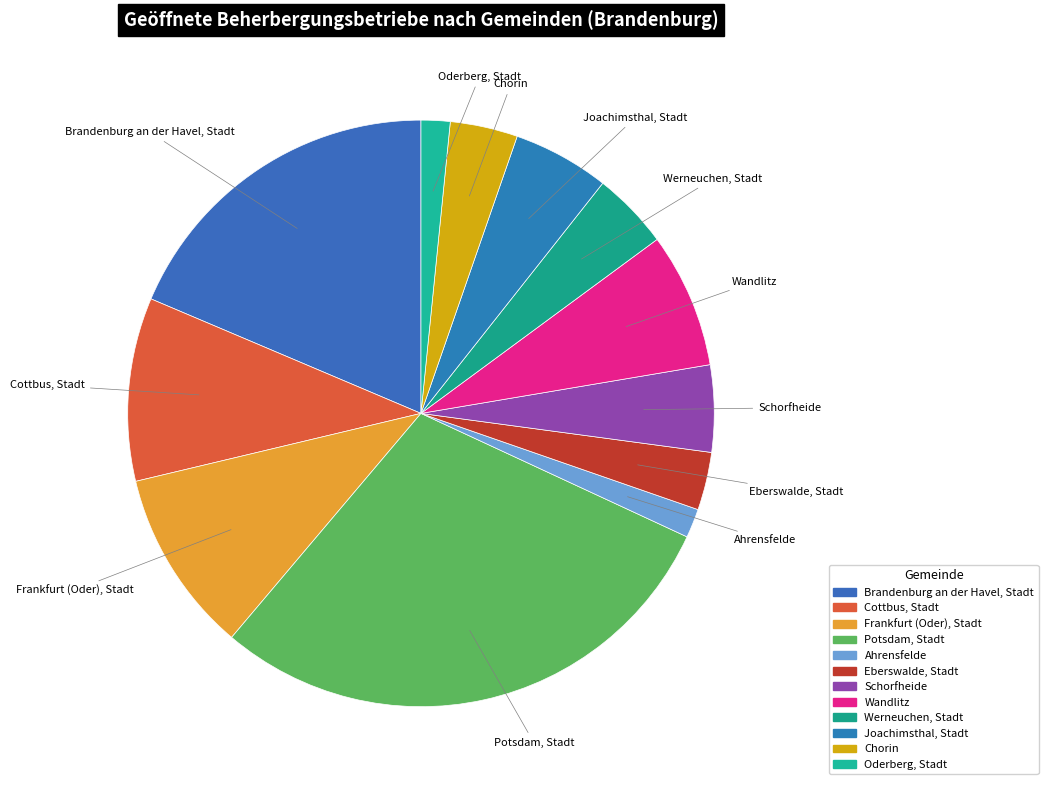

Is the sum of Schorfheide and Oderberg, Stadt greater than half?

No